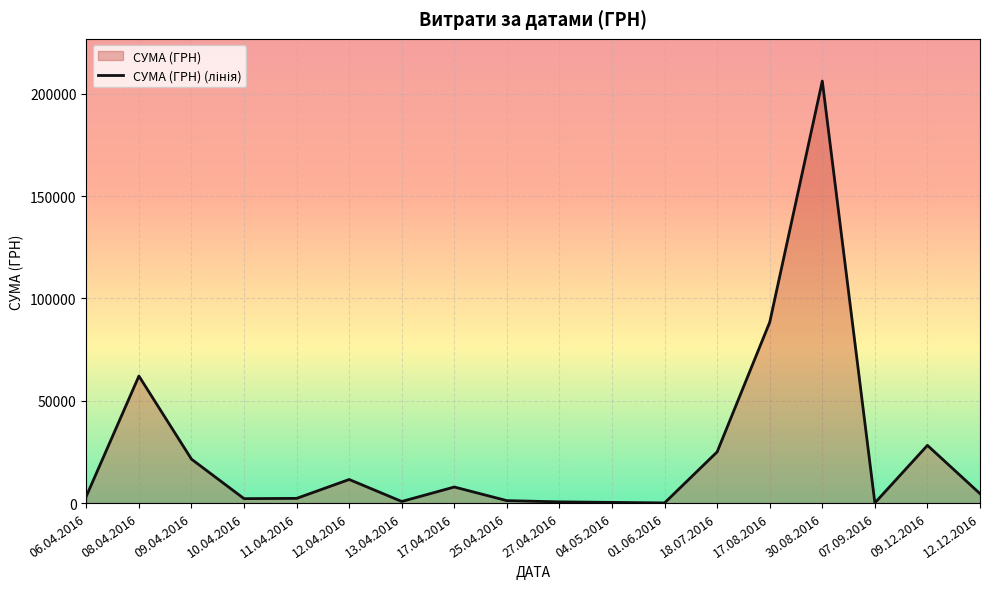

How many points are higher than both their immediate neighbors (excluding endpoints)?

5